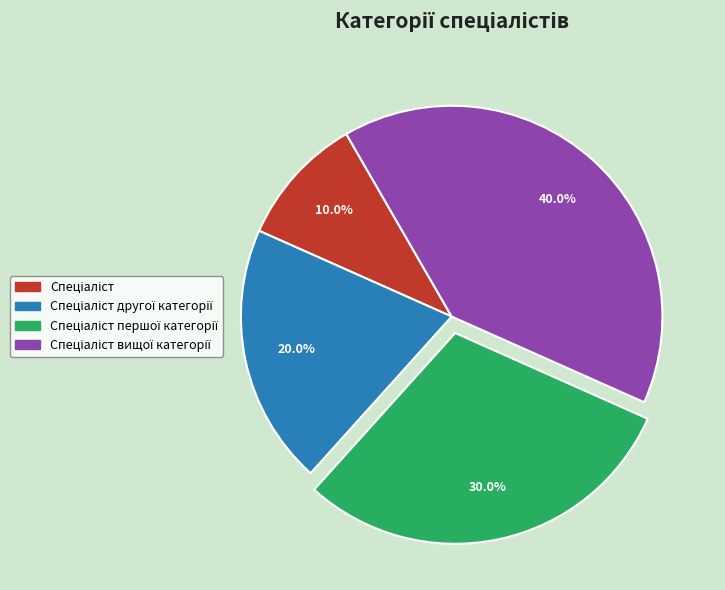

Is there any slice that represents more than half of the pie?

No